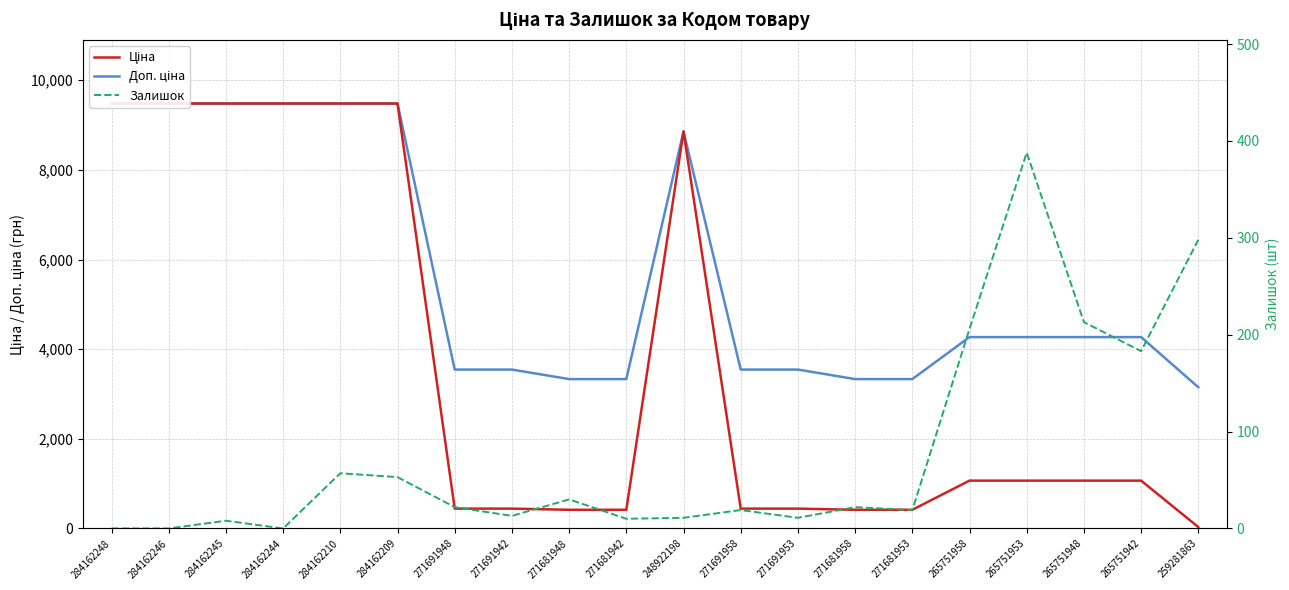

How many data points in Доп. ціна are less than 4269?

9